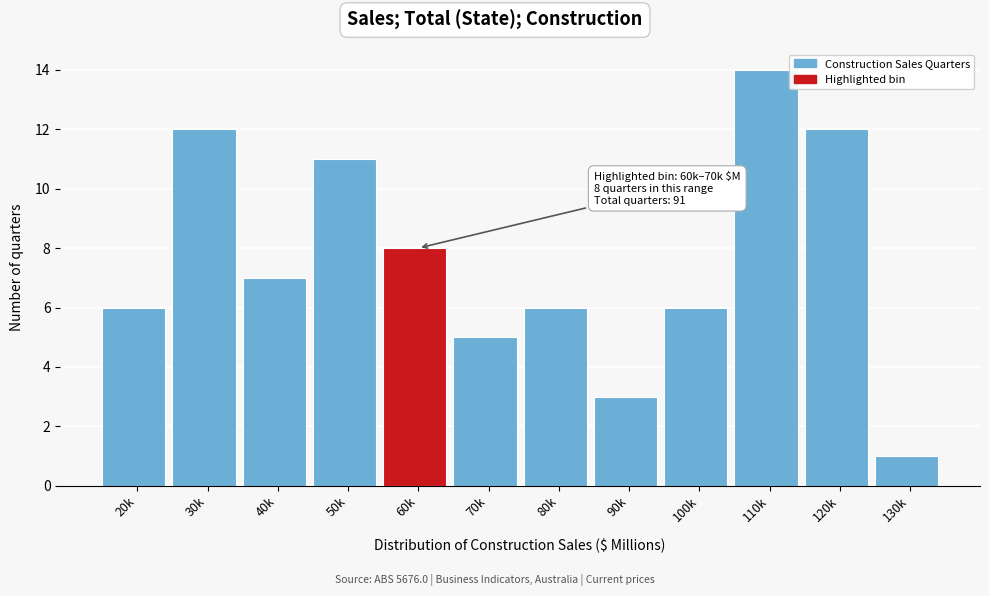

Reading left to right, list all the values displayed in this chart.

6	12	7	11	8	5	6	3	6	14	12	1